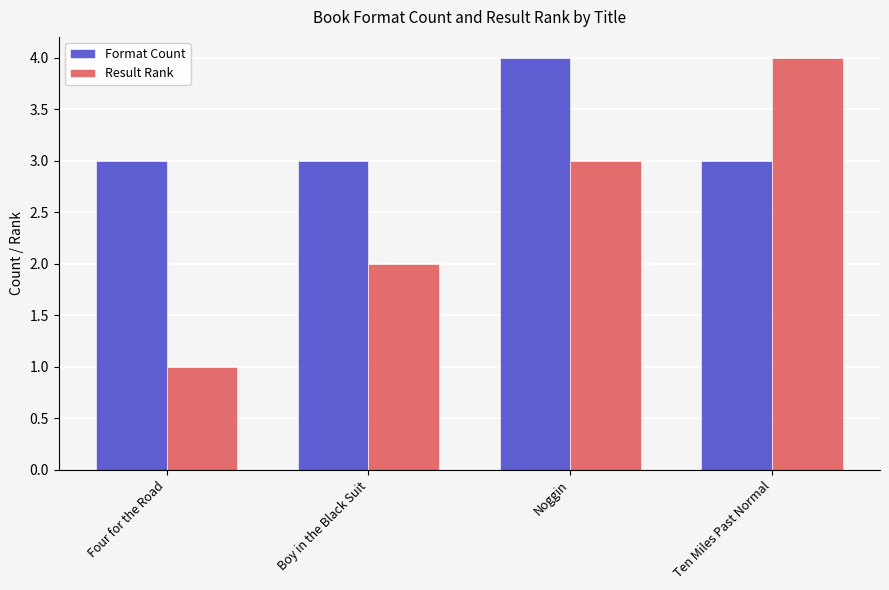

What is the total value across all series at Ten Miles Past Normal?

7